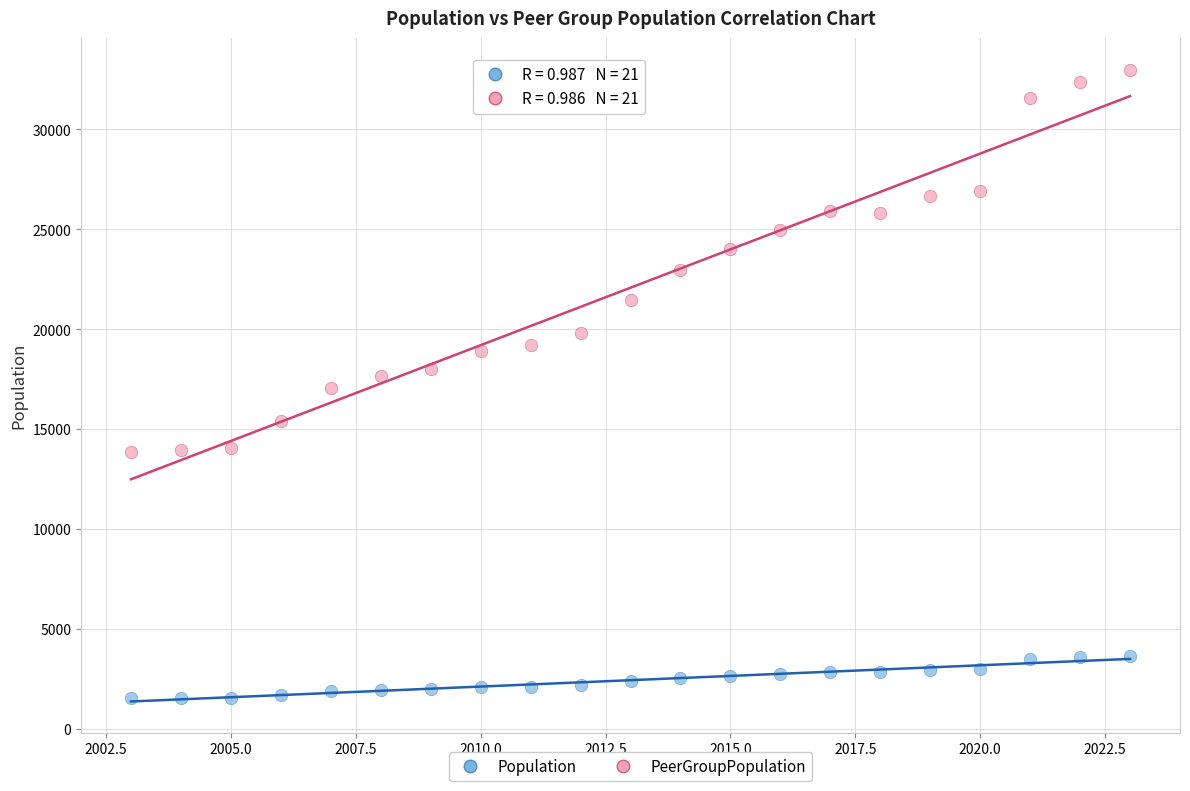

What are all the series names shown in the legend?

Population, PeerGroupPopulation